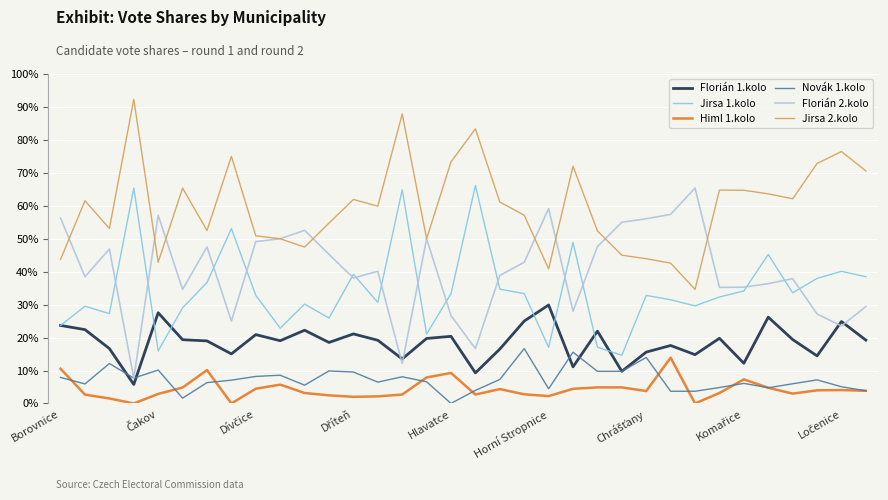

What is the highest value of the Himl 1.kolo series?

13.9